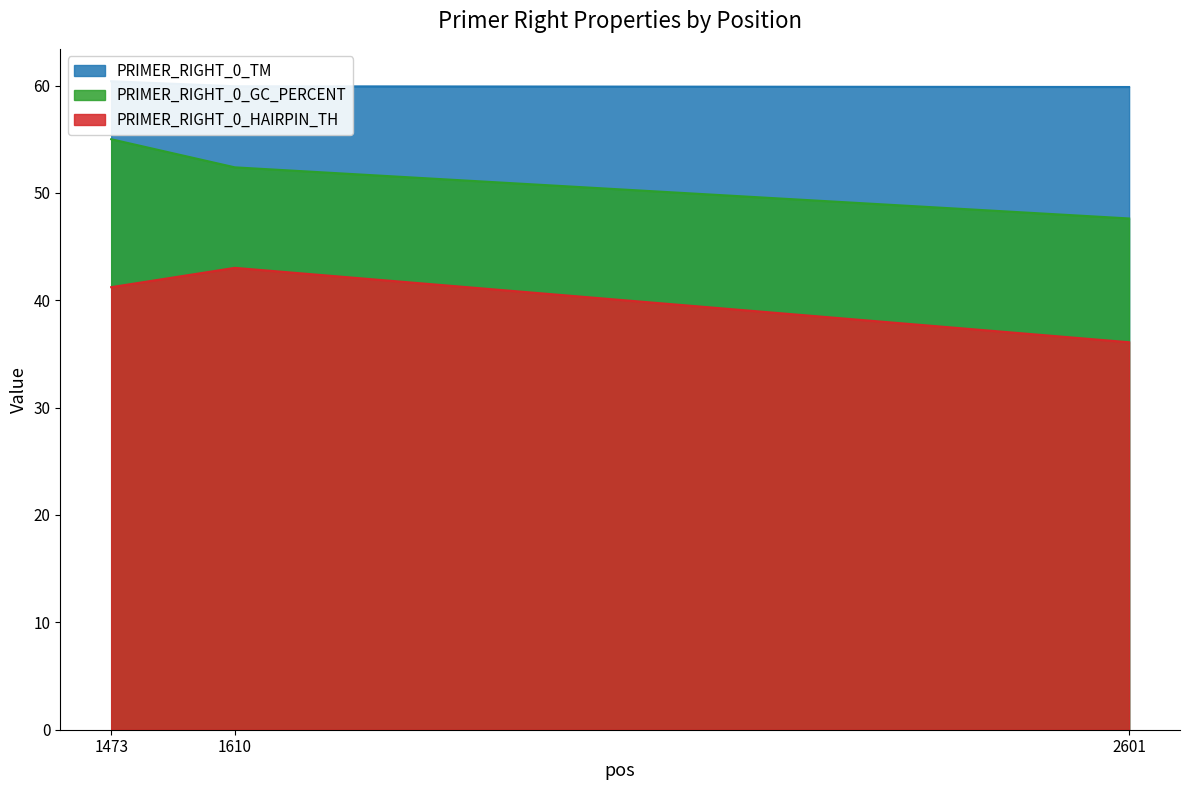

Which series has the widest spread of values?

PRIMER_RIGHT_0_GC_PERCENT